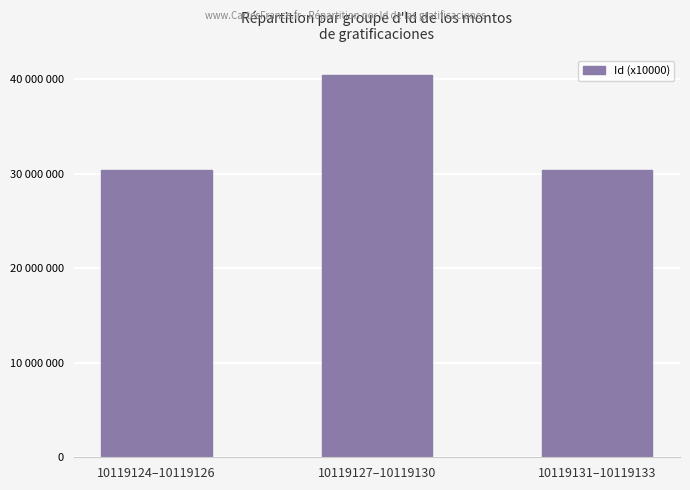

What is the maximum value shown in the chart?

4047.7